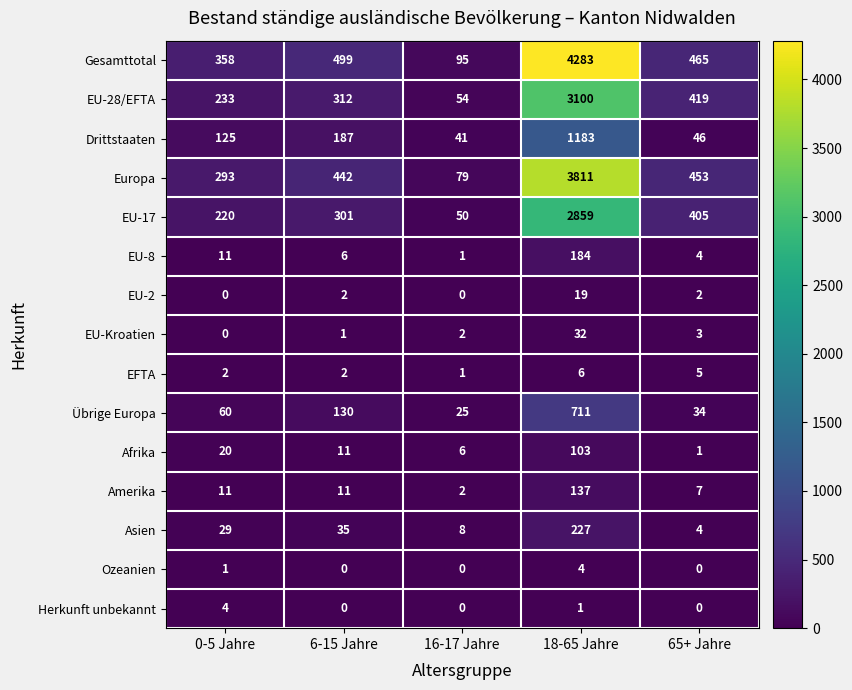

Which category has the lowest value in the EU-17 series?

16-17 Jahre